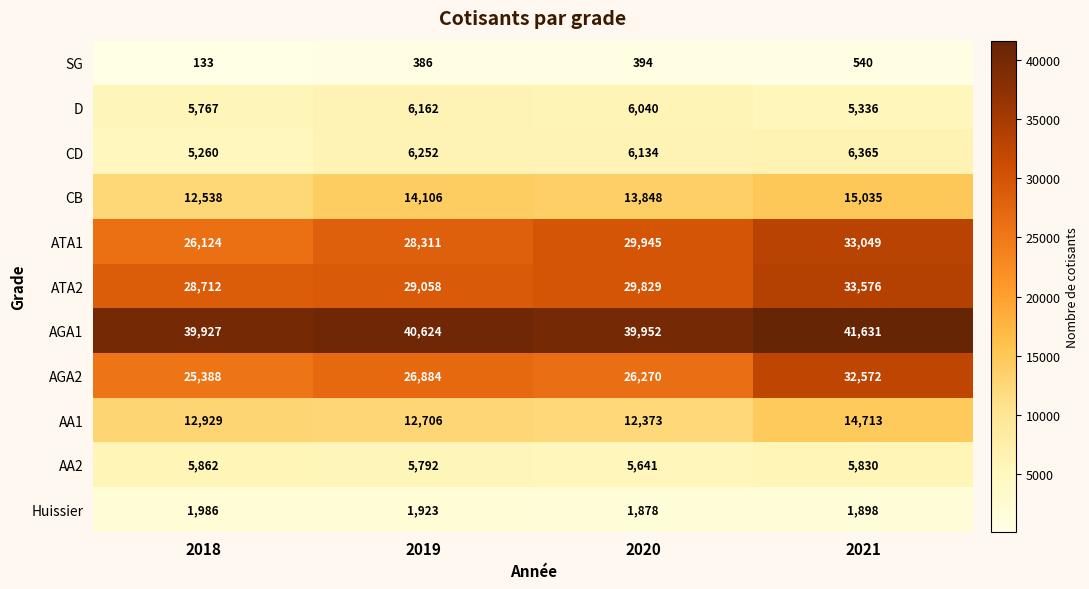

What is the difference between the Huissier values at 2020 and 2021?

20